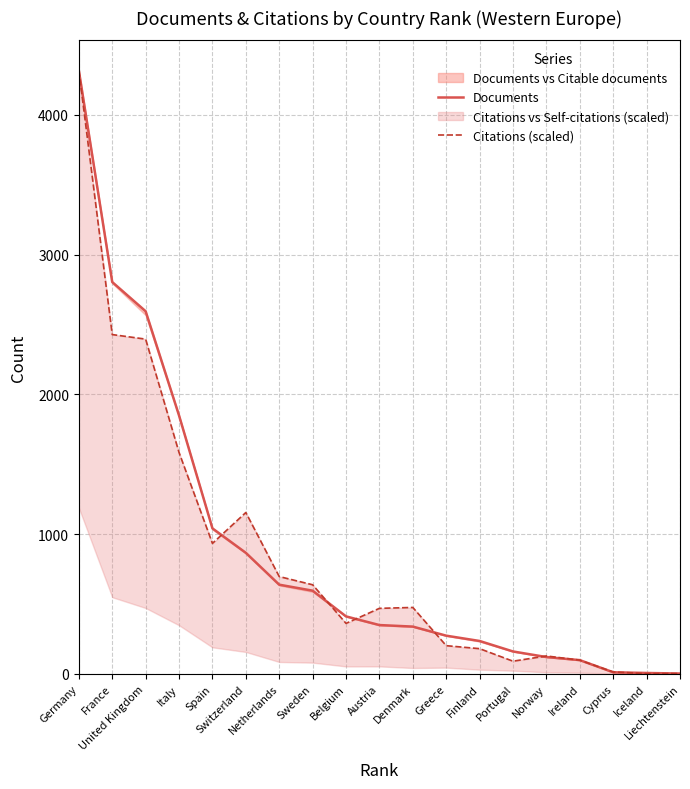

At which label does Citations (scaled) reach its peak?

Germany